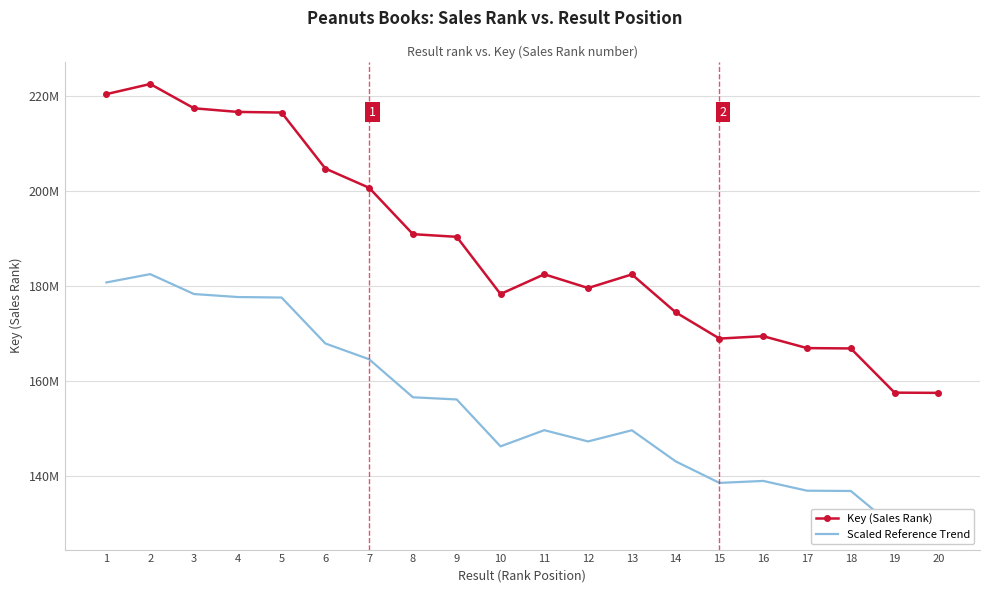

True or false: Key (Sales Rank) has more than 0 points higher than both neighbors.

True